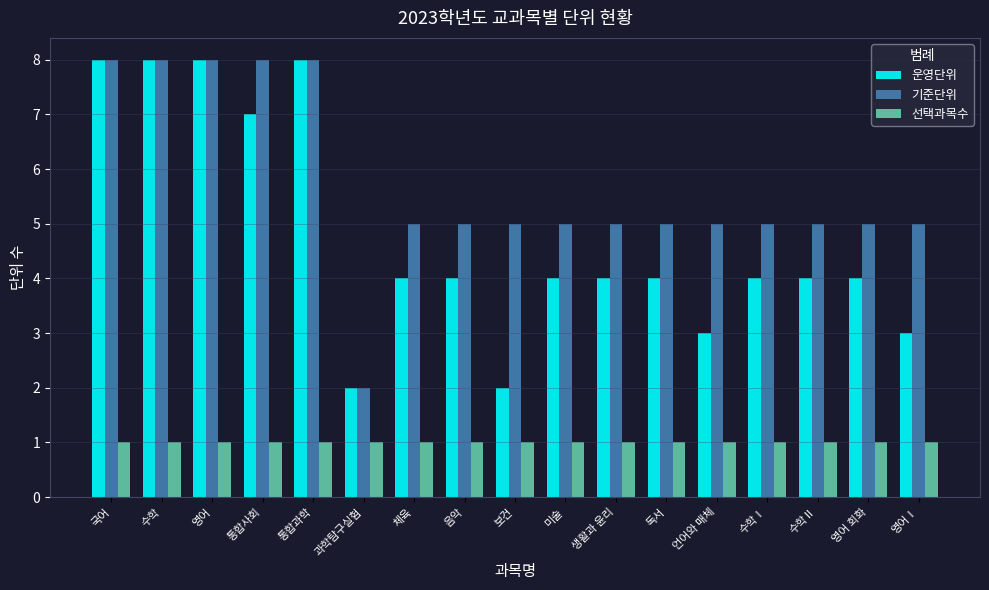

Count the number of data series in this chart.

3